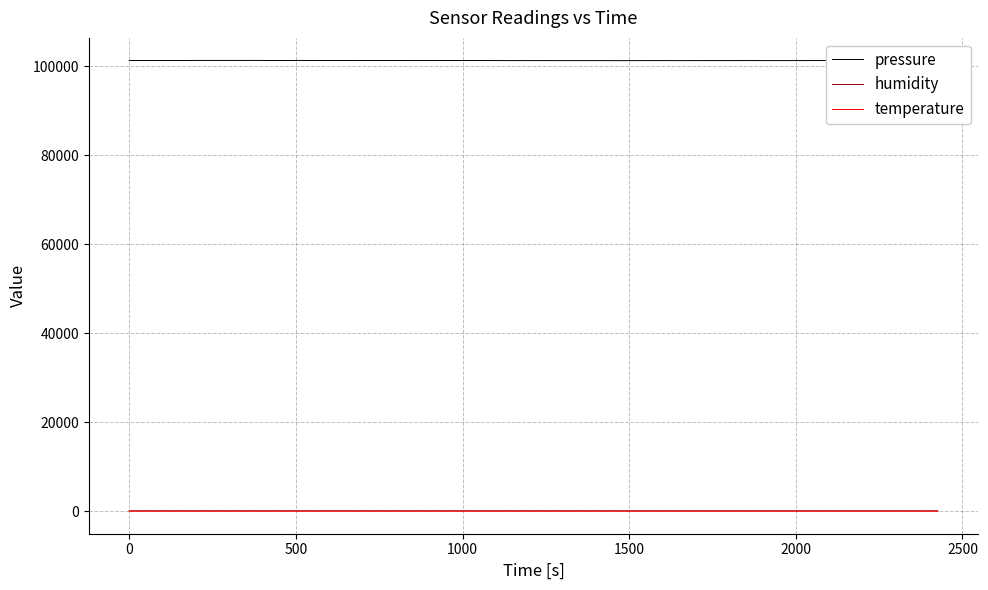

Which series has the largest range (max minus min)?

pressure